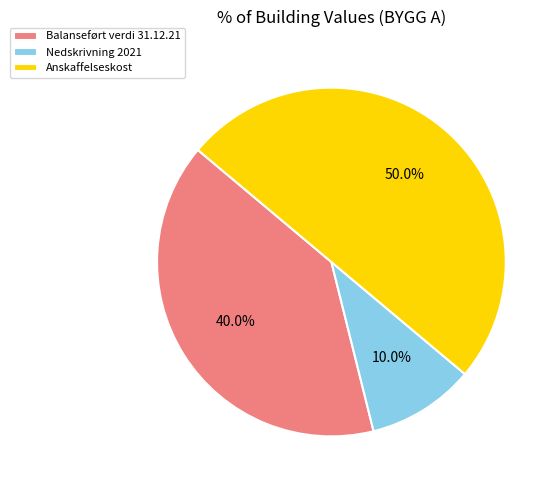

Rank the categories by value from highest to lowest.

Anskaffelseskost, Balanseført verdi 31.12.21, Nedskrivning 2021